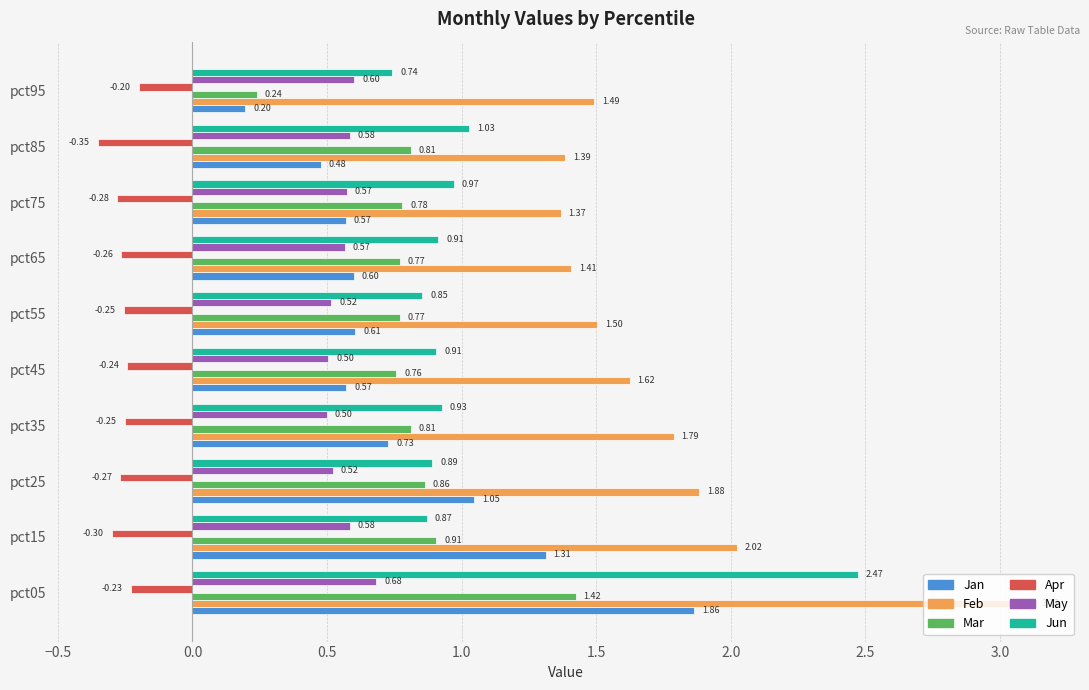

Which series has the largest range (max minus min)?

Feb